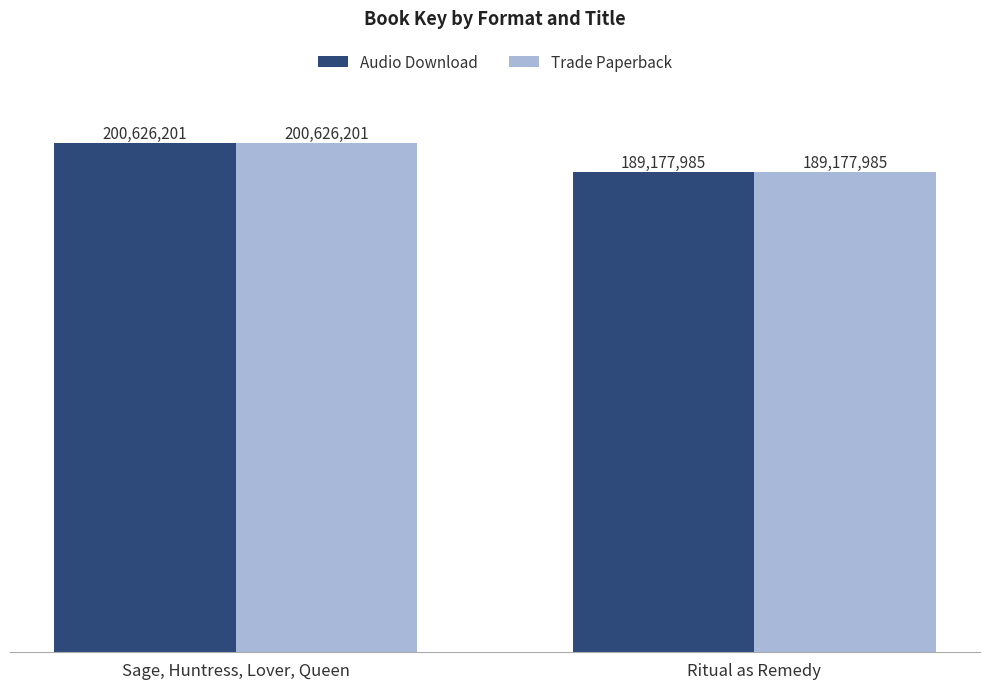

What is the minimum value shown in the chart?

189177985